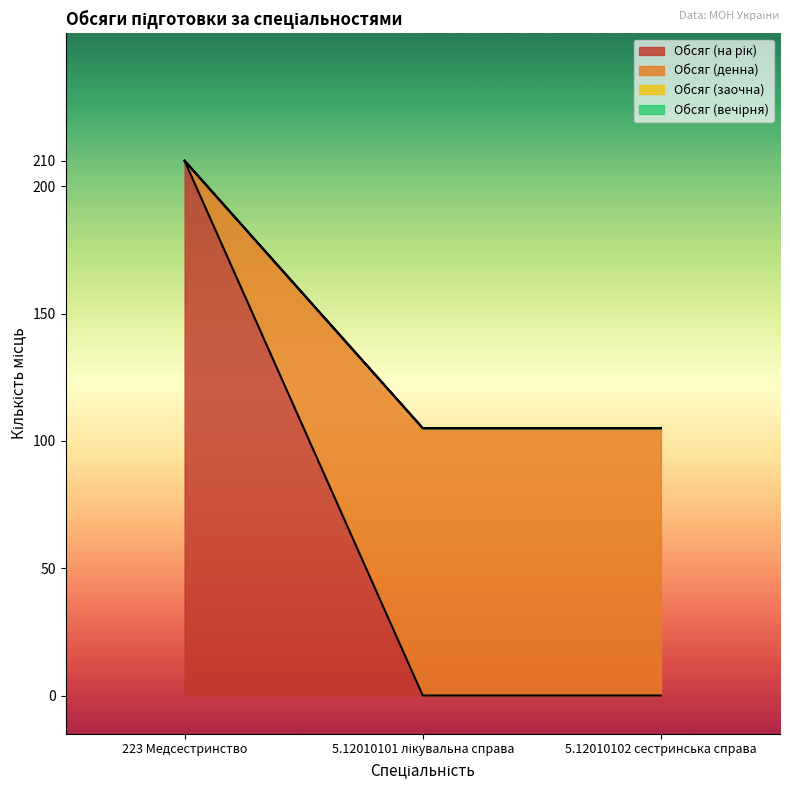

What is the label of the 3rd point from the left?

5.12010102 сестринська справа